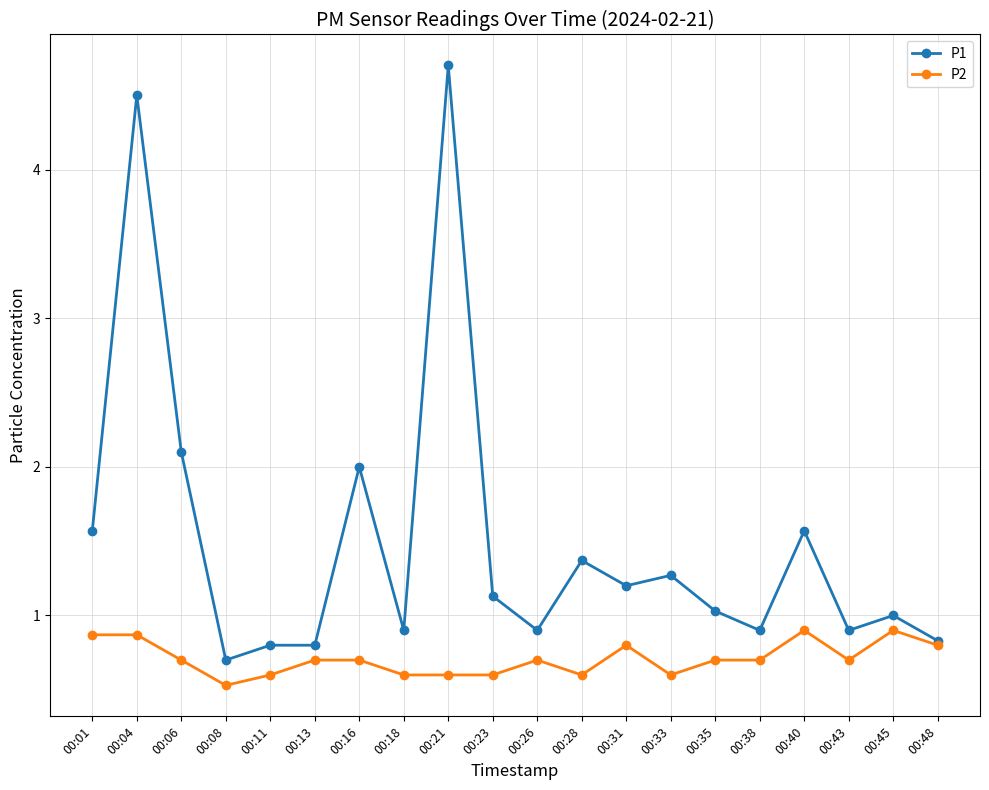

List the series in order of their overall mean, lowest first.

P2, P1